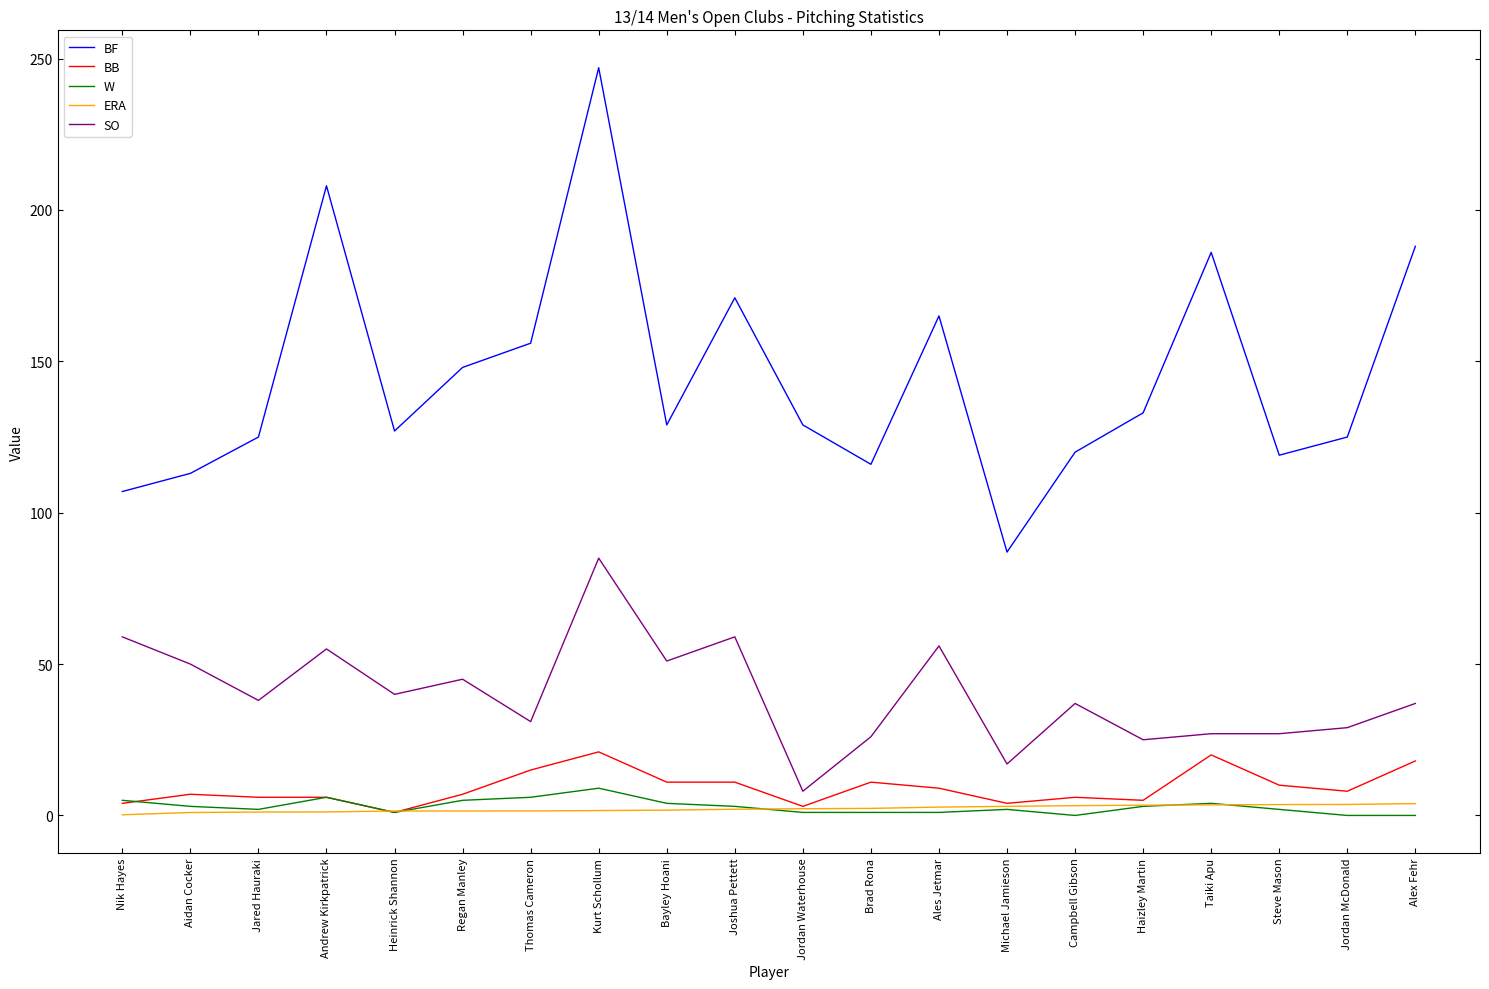

What is the sum of all ERA values?

44.9